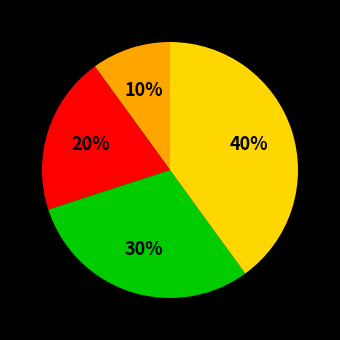

Is there any slice that represents more than half of the pie?

No